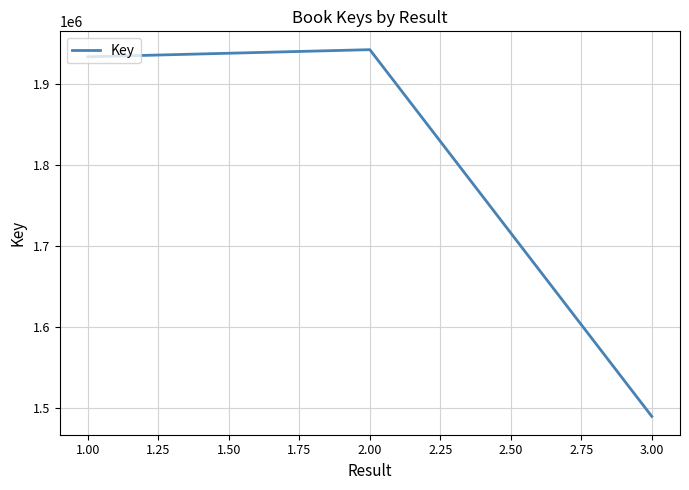

How many lines are shown in the chart?

1